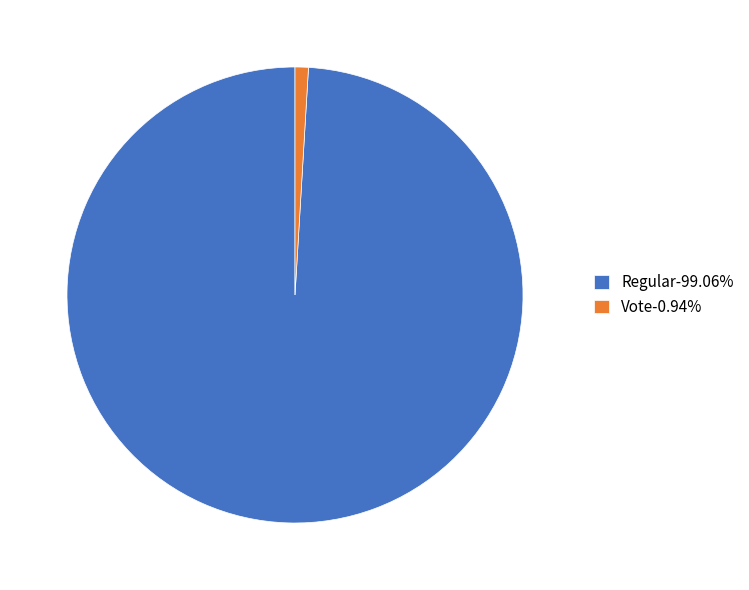

How many slices are in this pie chart?

2